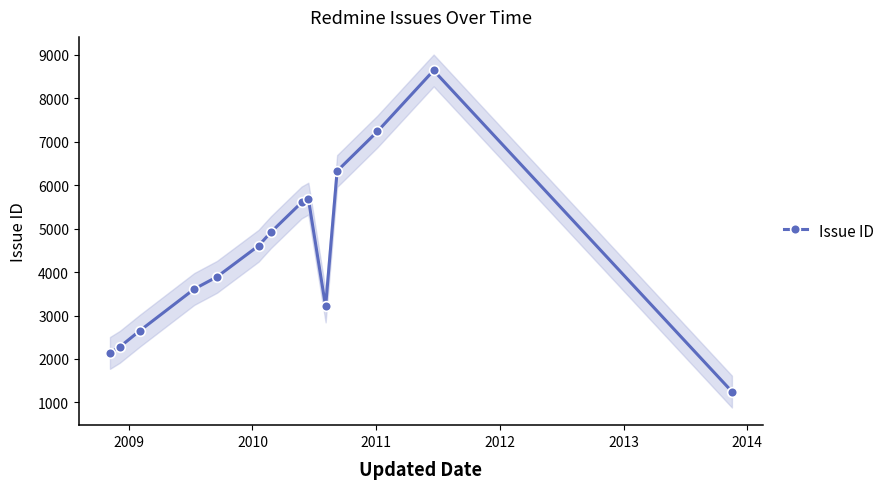

What is the value of the Issue ID point at the 14th from the left?

1249